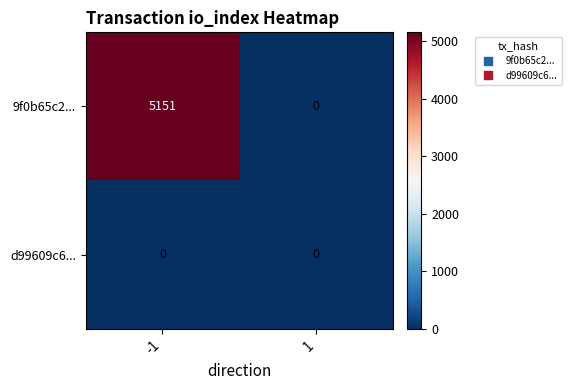

Reading left to right, transcribe all the data shown in this chart.

9f0b65c2...: -1=5151	1=0
d99609c6...: -1=0	1=0